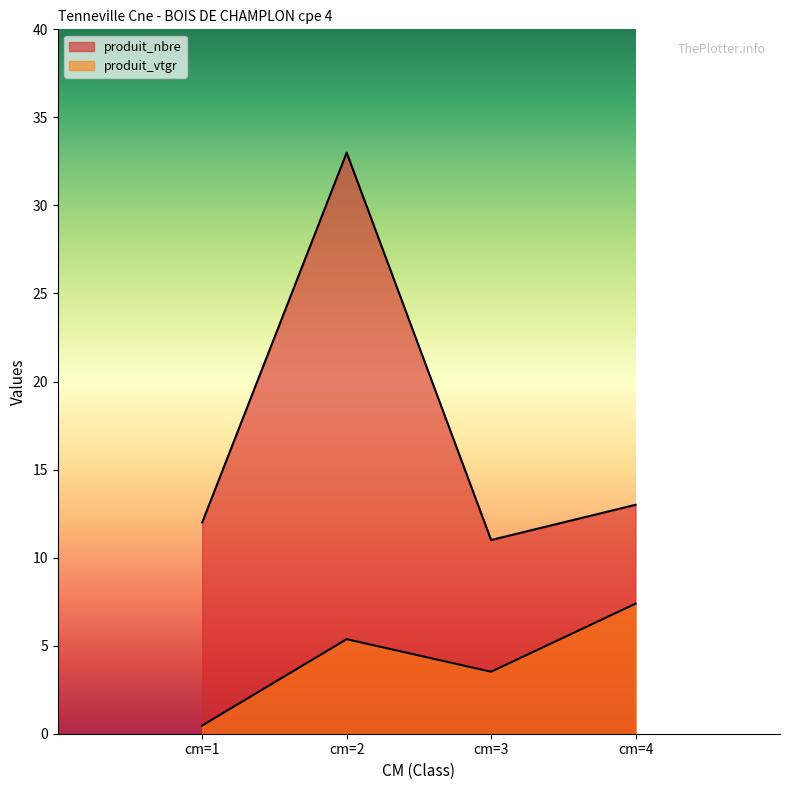

True or false: produit_vtgr and produit_nbre cross at least once.

False